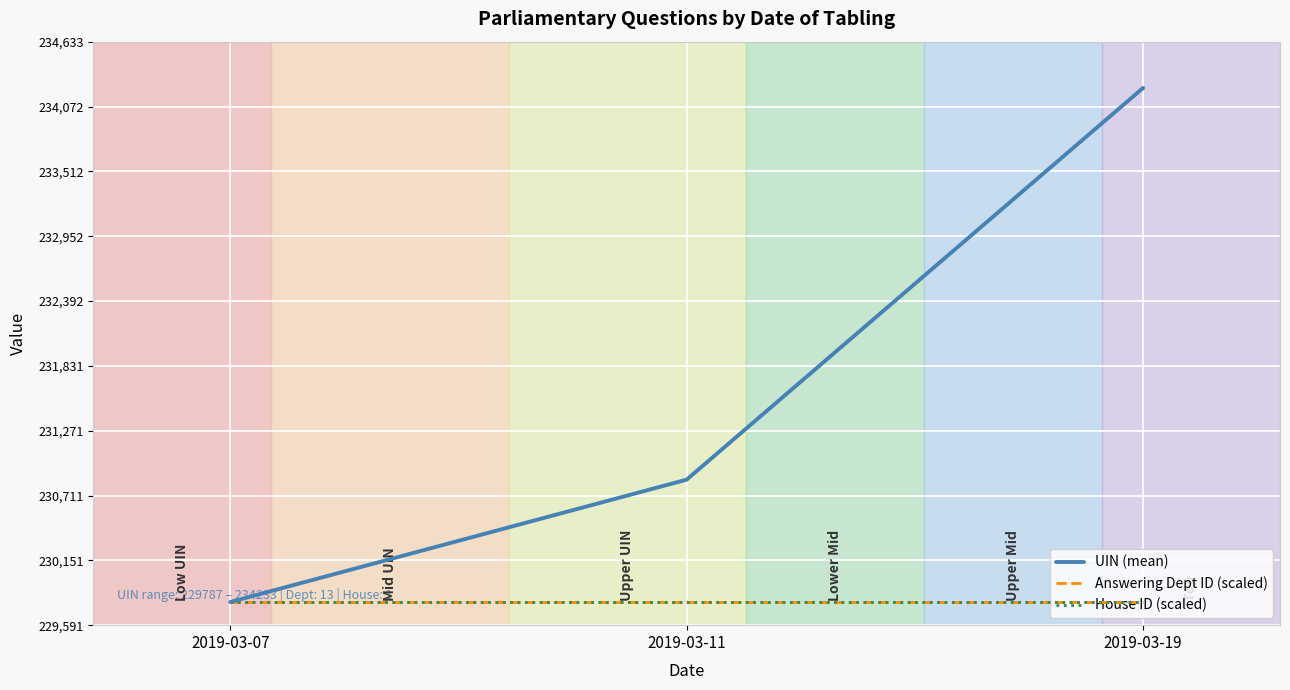

Between 2019-03-07 and 2019-03-11, which series saw the biggest shift?

UIN (mean)